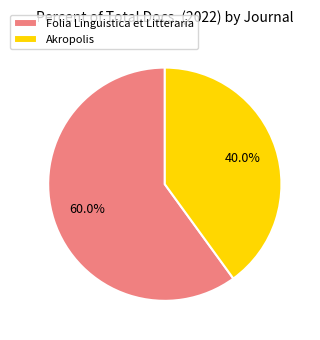

Count the number of slices in the pie.

2